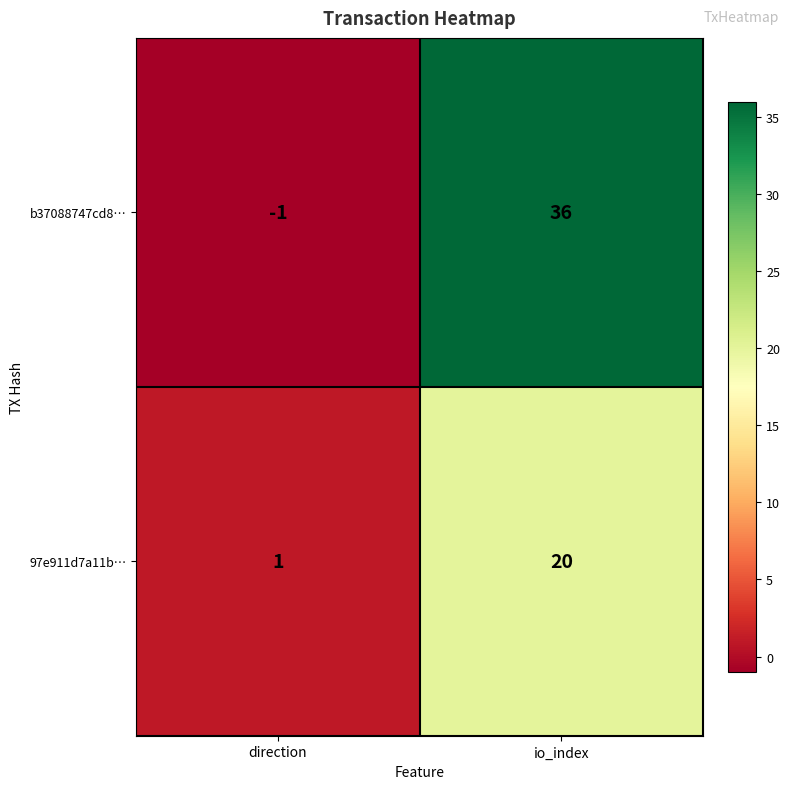

What is the difference between the maximum and minimum values in the b37088747cd8… series?

37